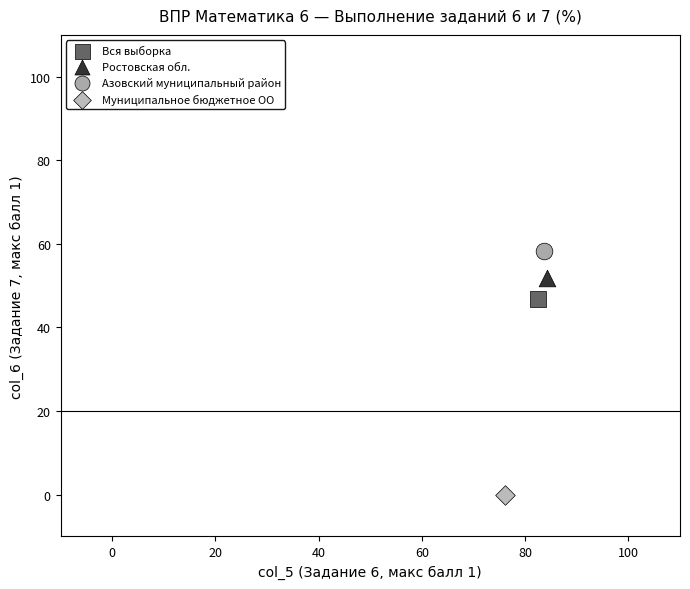

Which series contains the lowest Y value?

Муниципальное бюджетное ОО